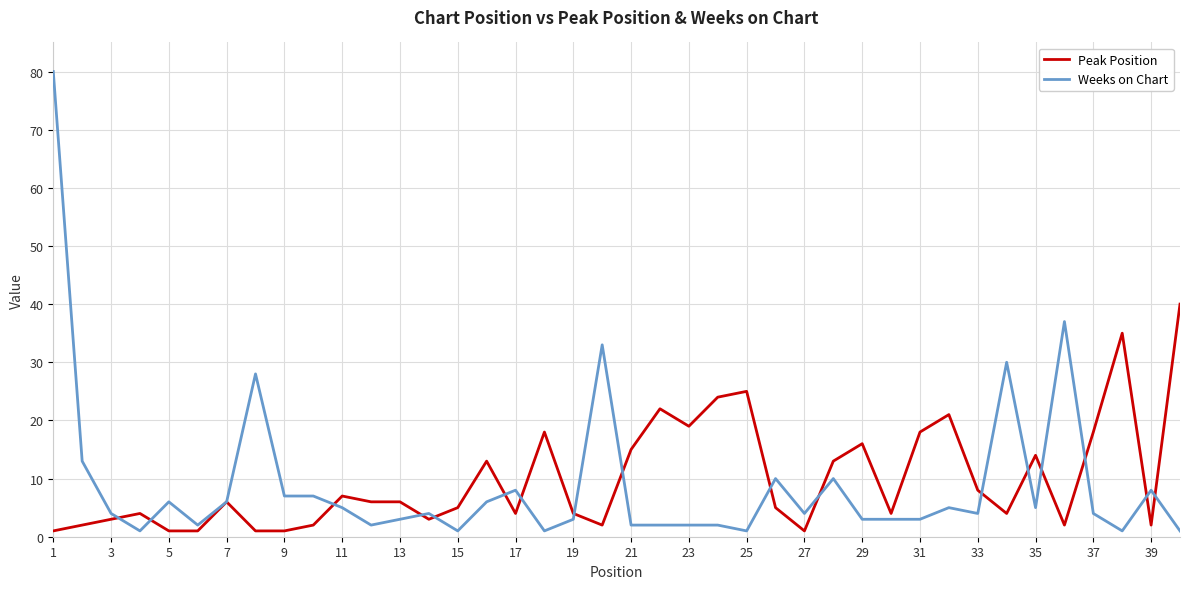

How many categories are shown in the chart?

40